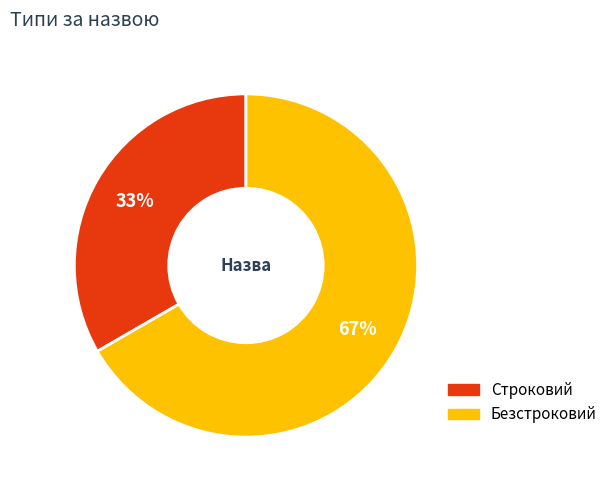

To the nearest percent, what portion does Строковий represent?

33%